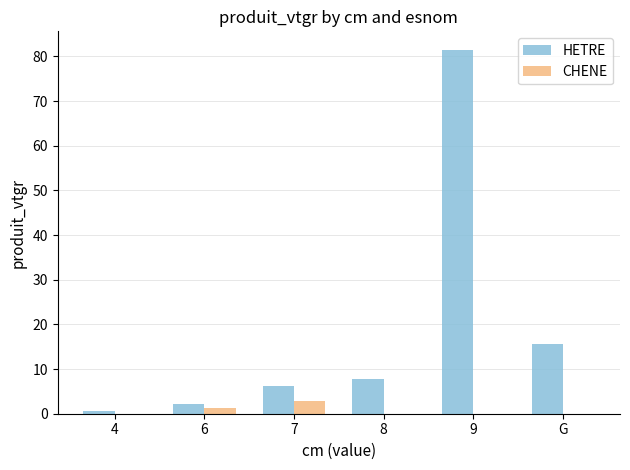

The value of HETRE at 8 is 7.7. True or false?

True